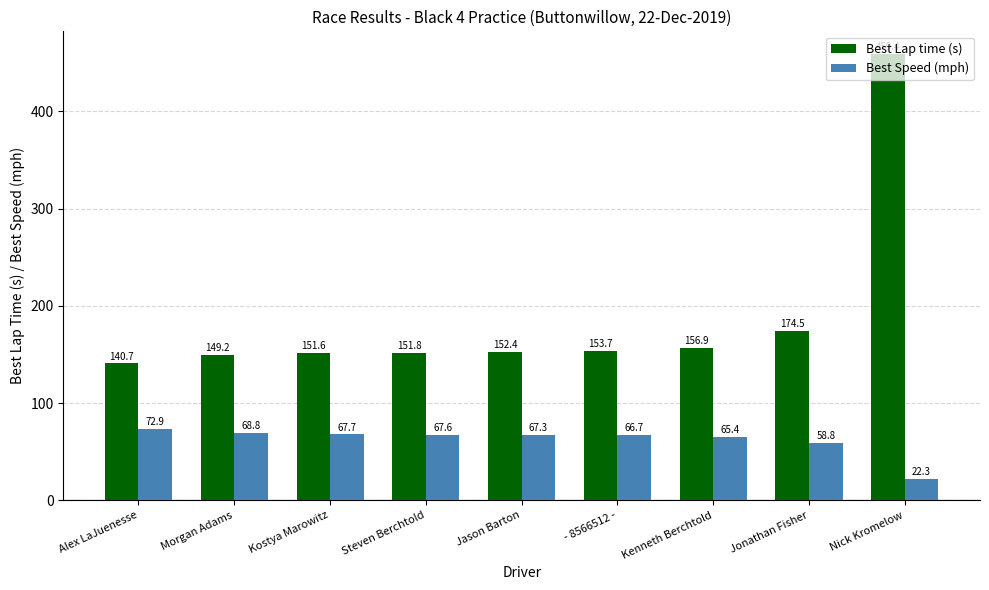

Between Kostya Marowitz and Steven Berchtold, which series saw the biggest shift?

Best Lap time (s)